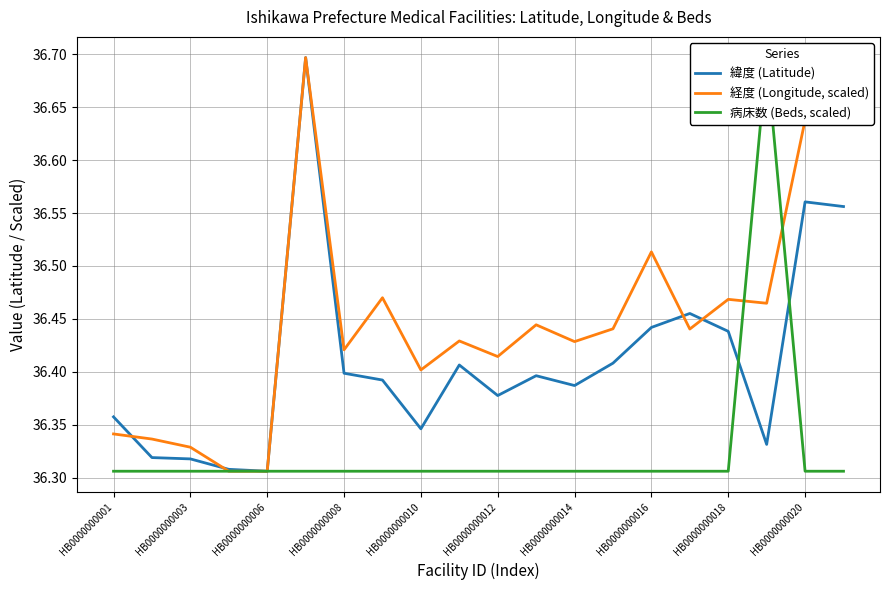

Reading left to right, list all the values displayed in this chart.

緯度 (Latitude): 36.4	36.3	36.3	36.3	36.3	36.7	36.4	36.4	36.3	36.4	36.4	36.4	36.4	36.4	36.4	36.5	36.4	36.3	36.6	36.6
経度 (Longitude, scaled): 36.3	36.3	36.3	36.3	36.3	36.7	36.4	36.5	36.4	36.4	36.4	36.4	36.4	36.4	36.5	36.4	36.5	36.5	36.6	36.6
病床数 (Beds, scaled): 36.3	36.3	36.3	36.3	36.3	36.3	36.3	36.3	36.3	36.3	36.3	36.3	36.3	36.3	36.3	36.3	36.3	36.7	36.3	36.3